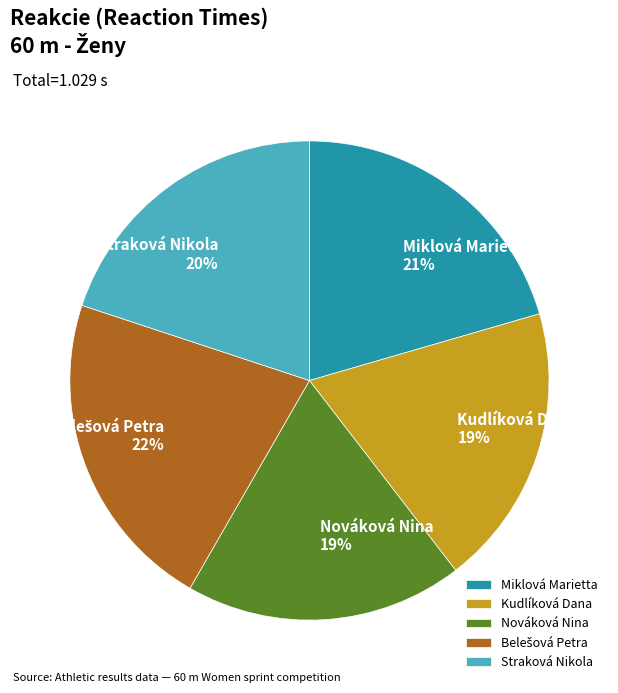

Is there a majority slice in this chart?

No